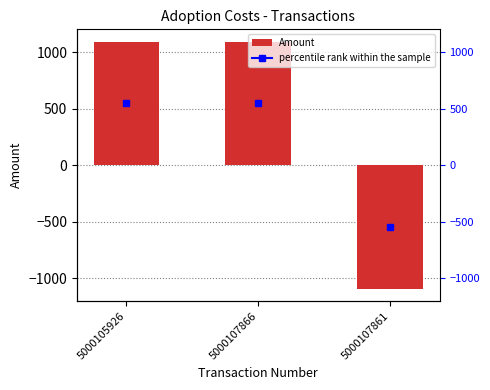

How many categories are shown in the chart?

3